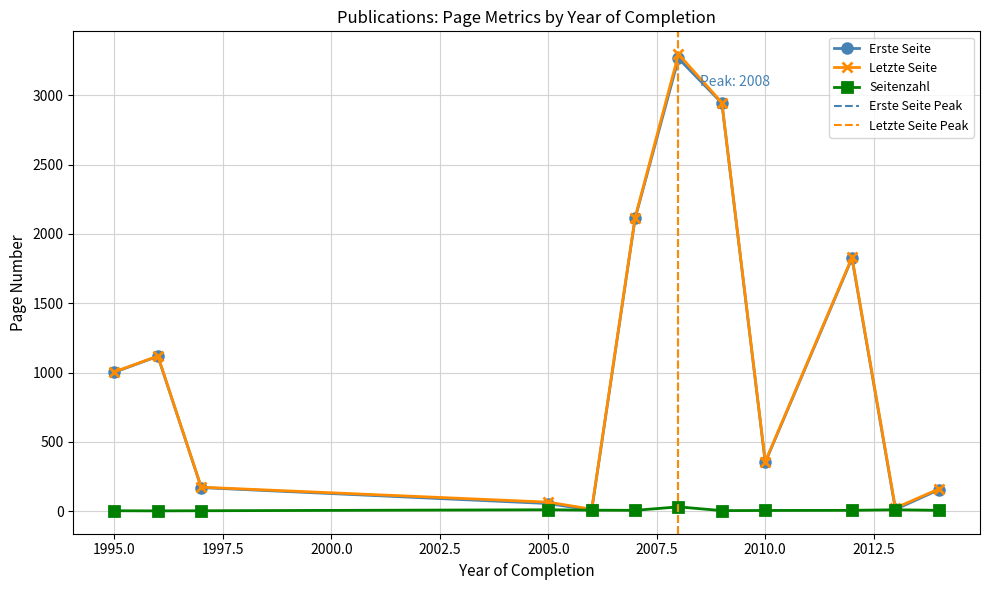

Is it true that Seitenzahl equals 7 at 2006?

True